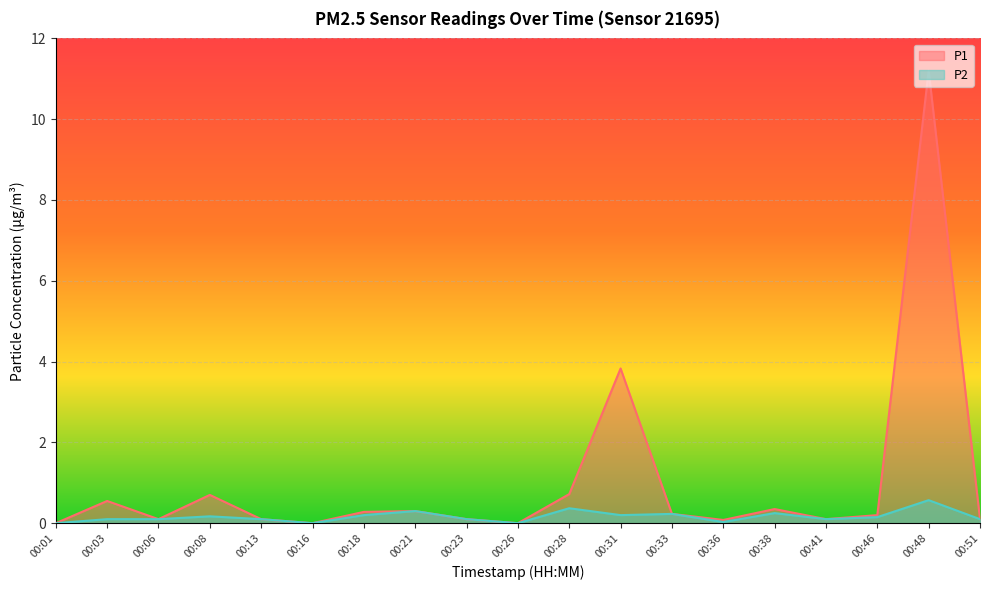

Count the number of categories in the chart.

19